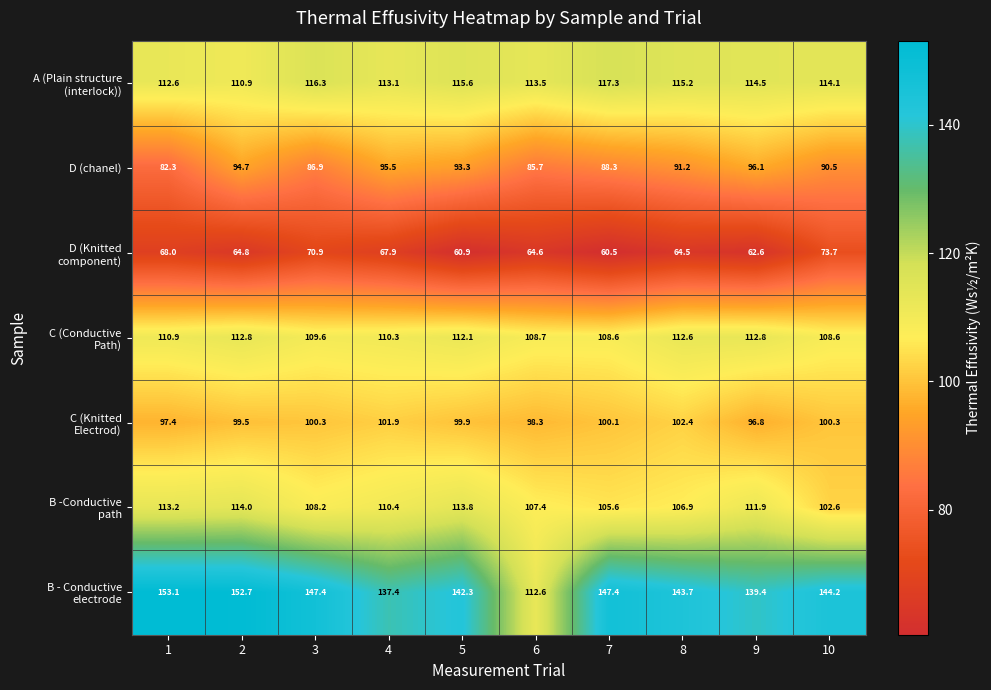

What is the spread (max minus min) of values at 3?

76.5